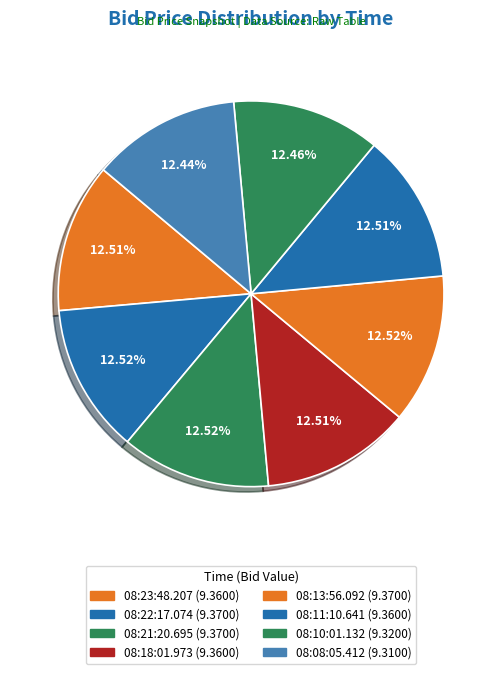

True or false: 08:13:56.092 accounts for 13% of the total.

True